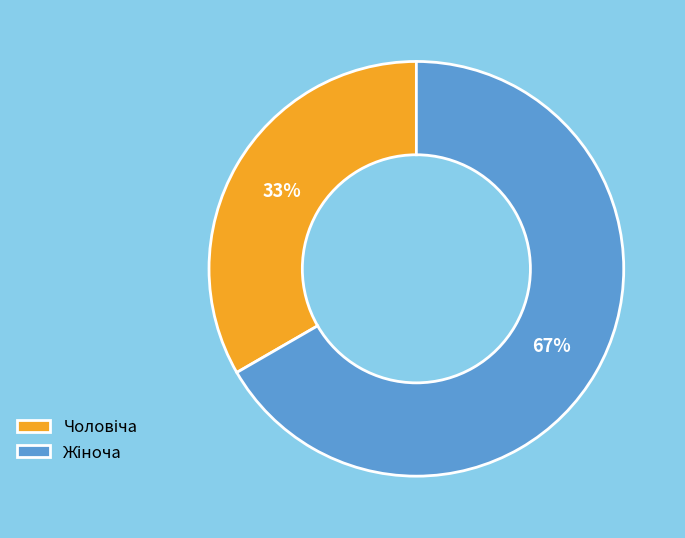

How many segments does this pie chart have?

2